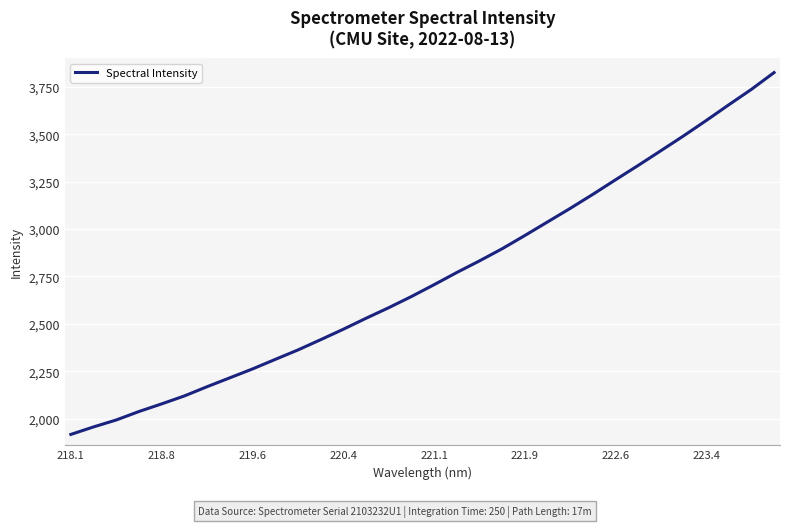

What is the maximum value shown in the chart?

3826.3